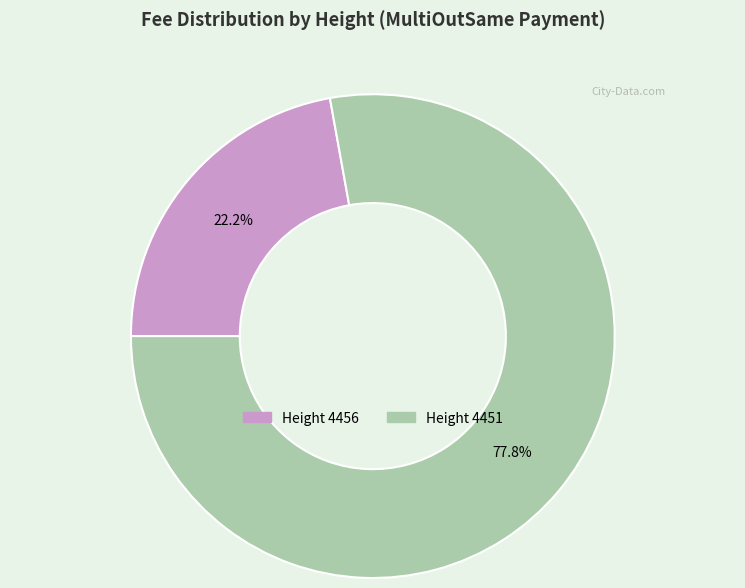

Is there any slice that represents more than half of the pie?

Yes